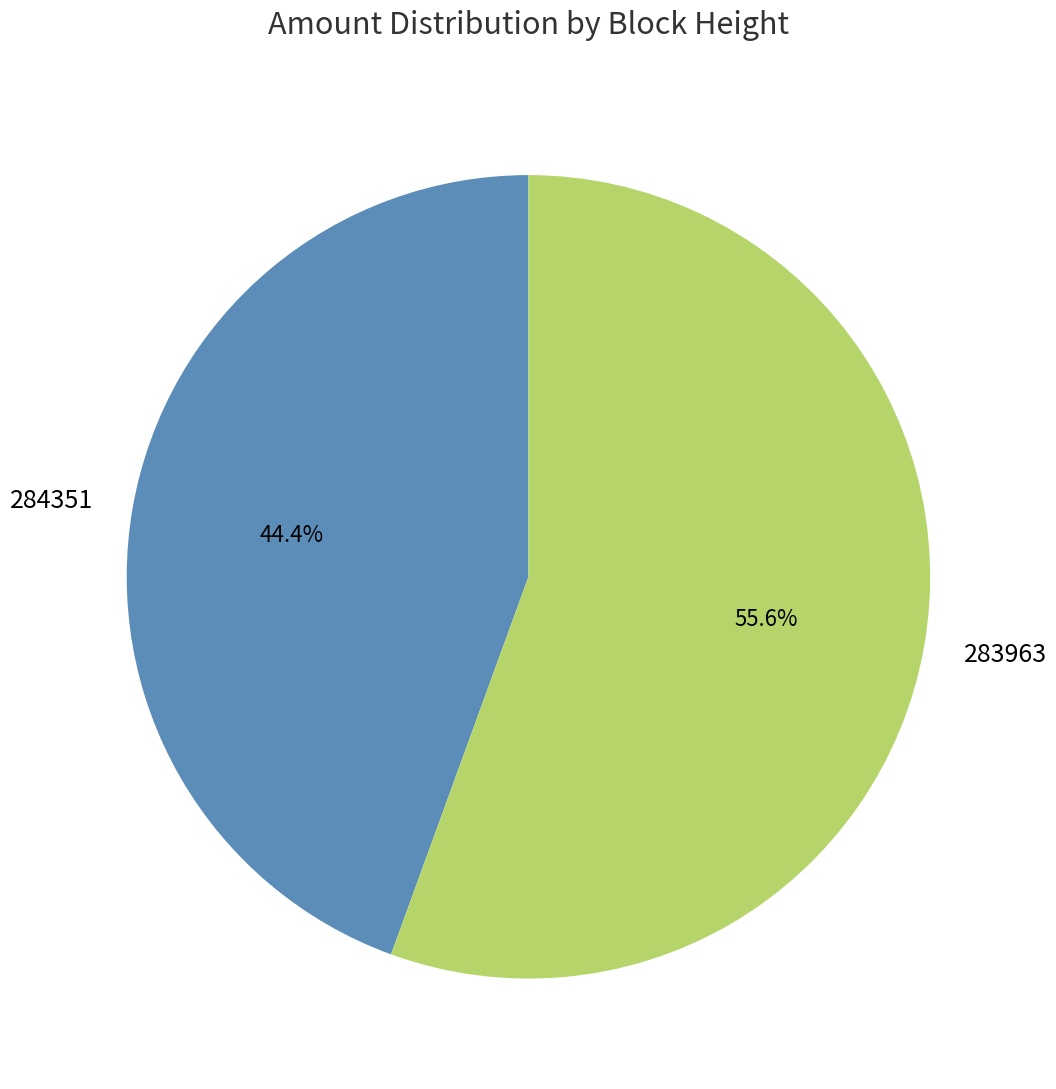

What is the total percentage of 283963 and 284351?

100.0%